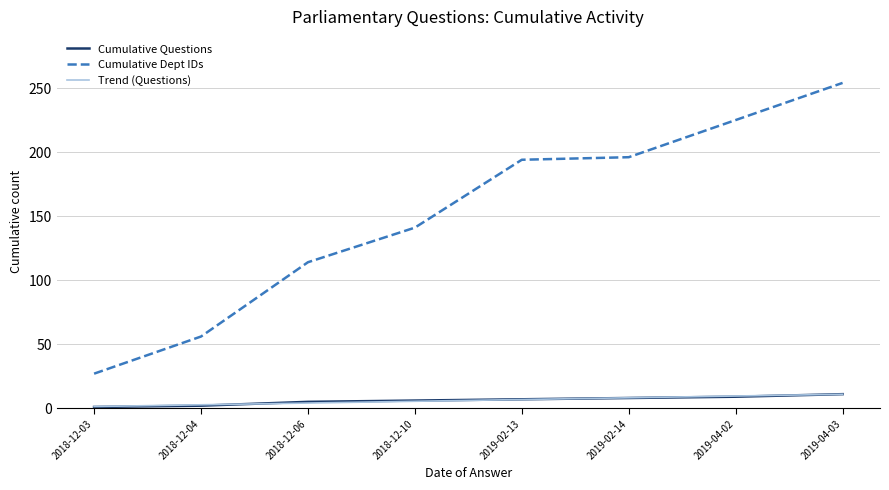

The Trend (Questions) series shows 5.4 at 2018-12-10. True or false?

True